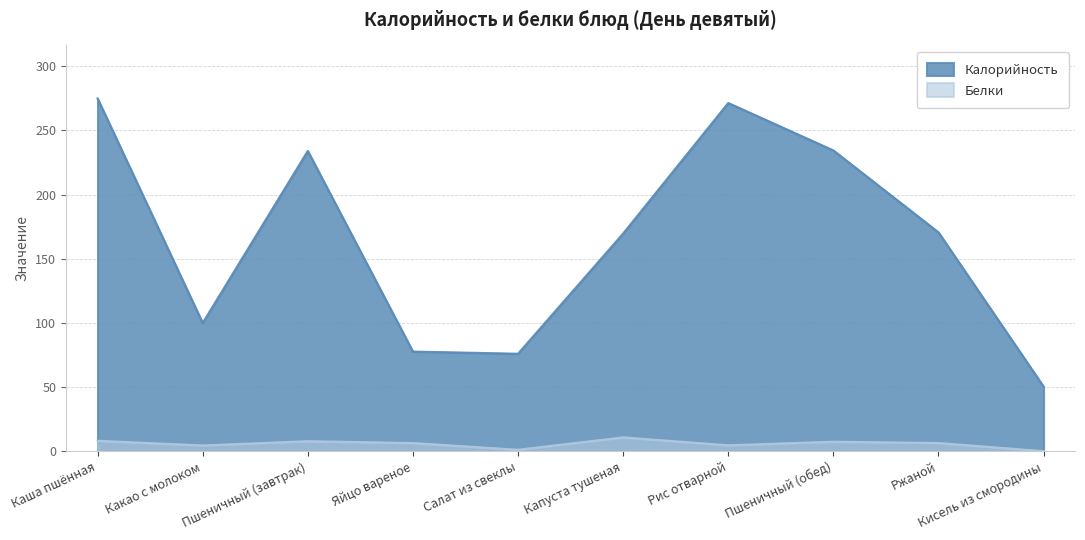

Reading left to right, list all the values displayed in this chart.

Калорийность: Каша пшённая=274.9	Какао с молоком=100.0	Пшеничный (завтрак)=234.0	Яйцо вареное=77.8	Салат из свеклы=76.1	Капуста тушеная=169.7	Рис отварной=271.4	Пшеничный (обед)=234.4	Ржаной=170.6	Кисель из смородины=50.5
Белки: Каша пшённая=8.3	Какао с молоком=4.7	Пшеничный (завтрак)=8.0	Яйцо вареное=6.6	Салат из свеклы=1.3	Капуста тушеная=11.0	Рис отварной=4.8	Пшеничный (обед)=7.6	Ржаной=6.6	Кисель из смородины=0.2